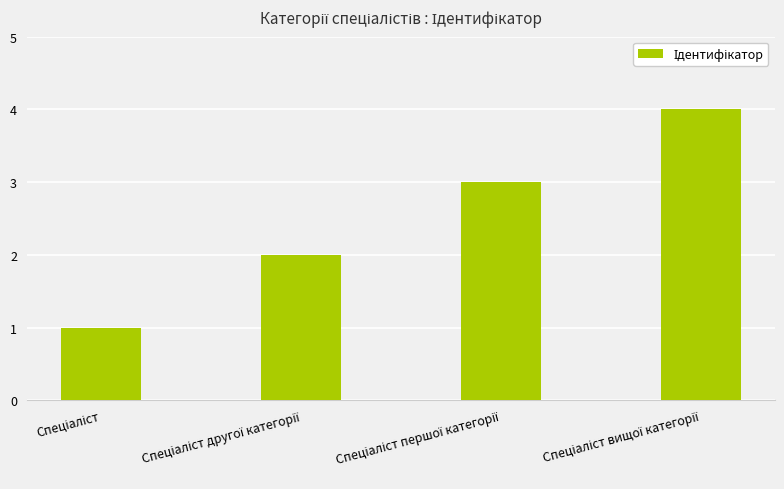

What is the sum of all values?

10